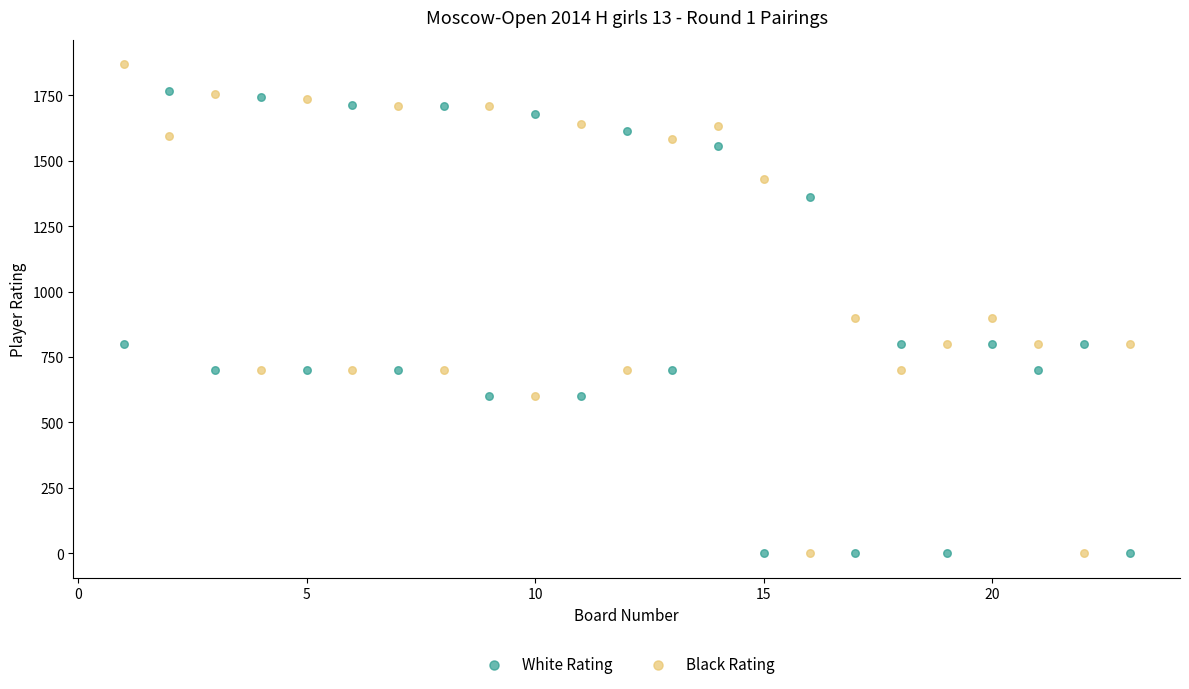

Across all data points, what is the range of Y values (max minus min)?

1869